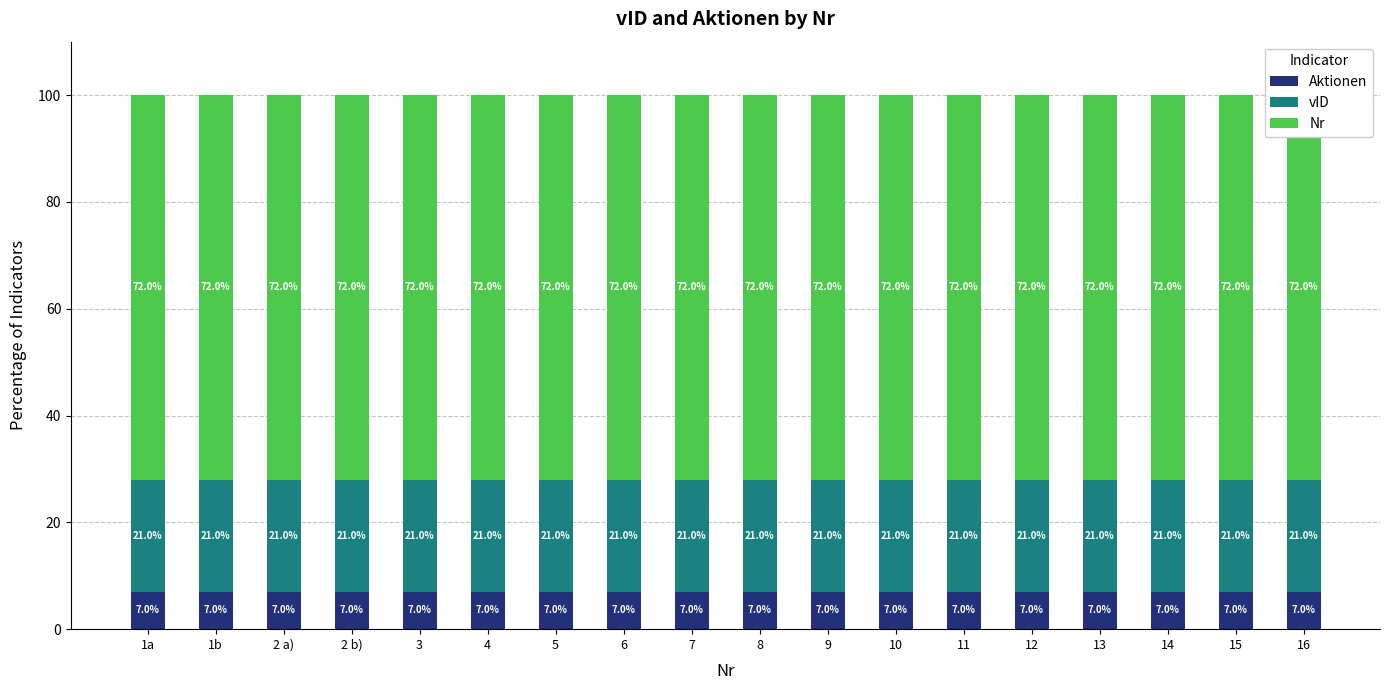

The vID series shows 21 at 6. True or false?

True